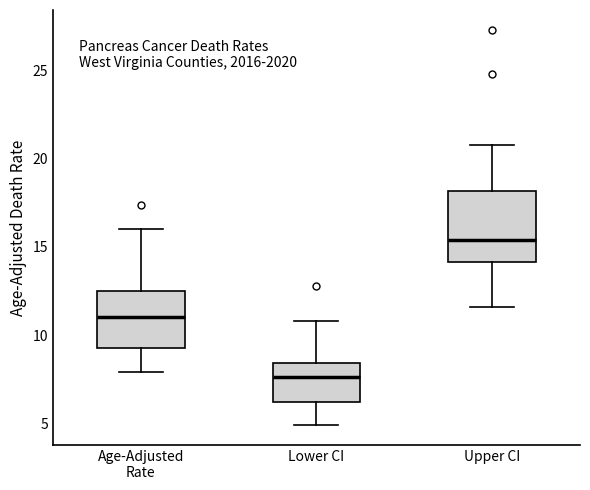

Reading left to right, transcribe this box plot: for each box, give where its median line is, the range the box spans, and where its two whiskers end, as read against the y-axis. The values are not printed on the chart, so give them approximately, as read against the axis.

Age-Adjusted Rate: median 11.0, box 9.5 to 12.5, whiskers 8.0 to 16.0
Lower CI: median 7.5, box 6.0 to 8.5, whiskers 5.0 to 11.0
Upper CI: median 15.5, box 14.0 to 18.0, whiskers 11.5 to 21.0